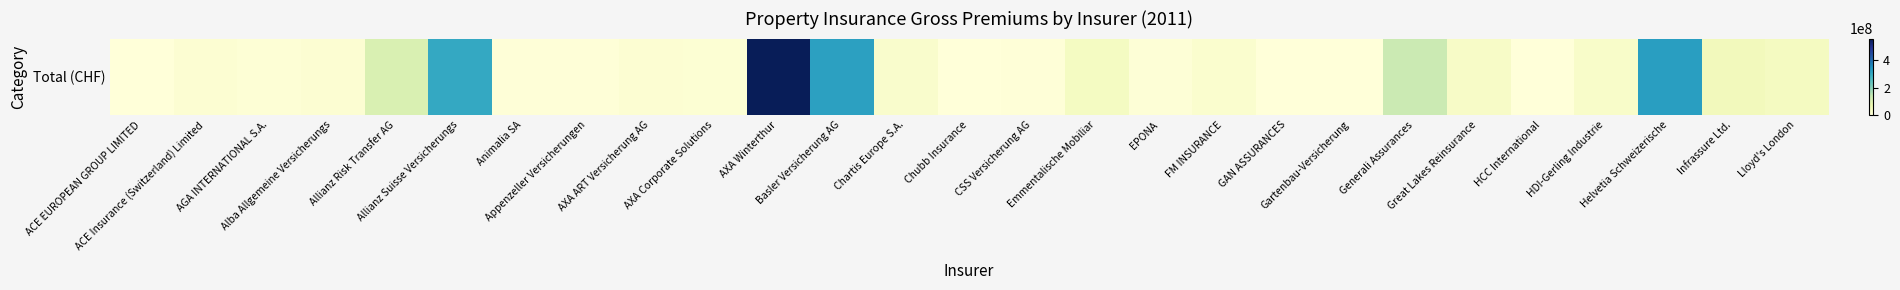

What is the greatest value displayed?

558248845